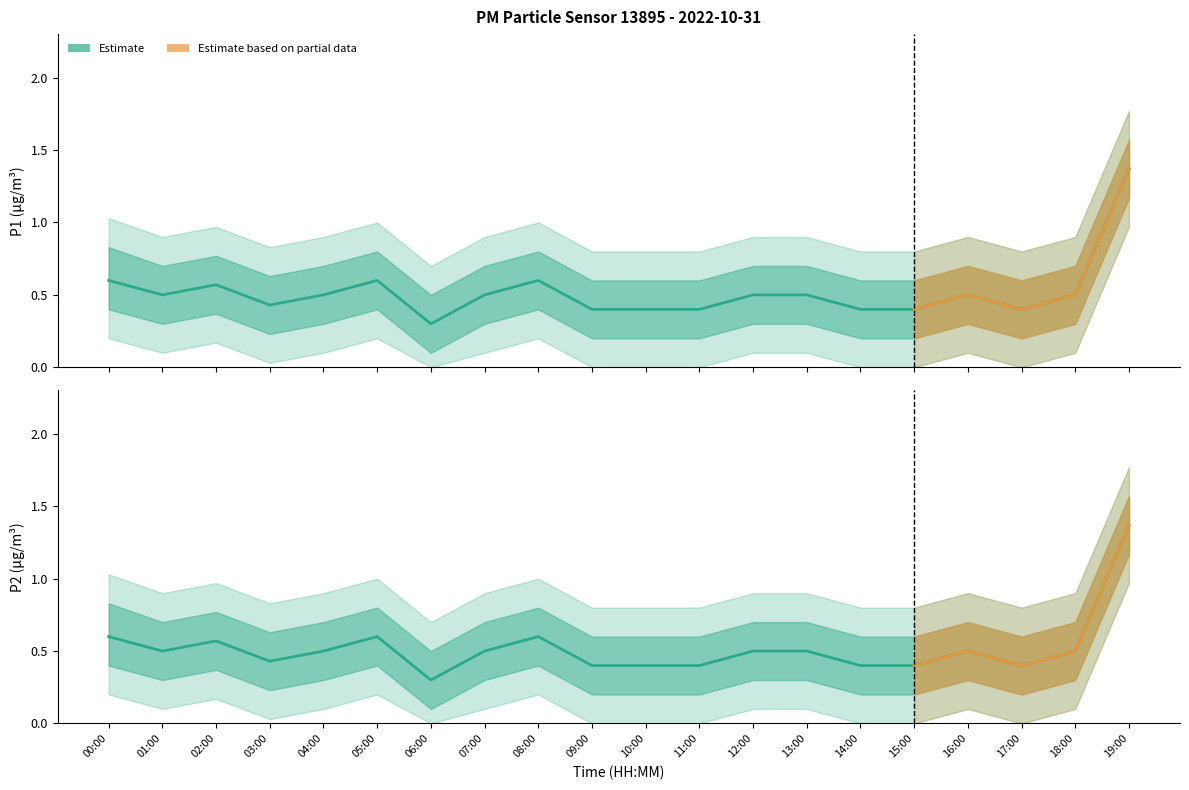

How many P1 values are between 0 and 1?

19